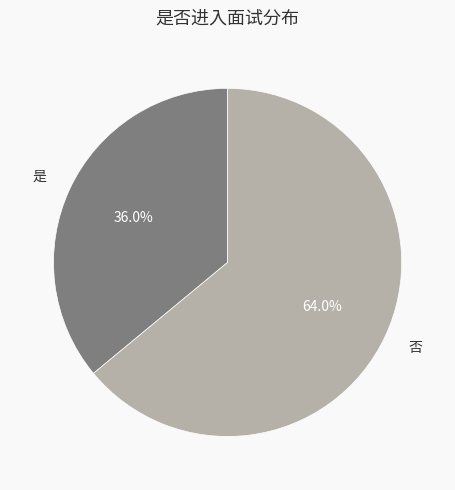

The 是 slice represents 36% of the pie. True or false?

True